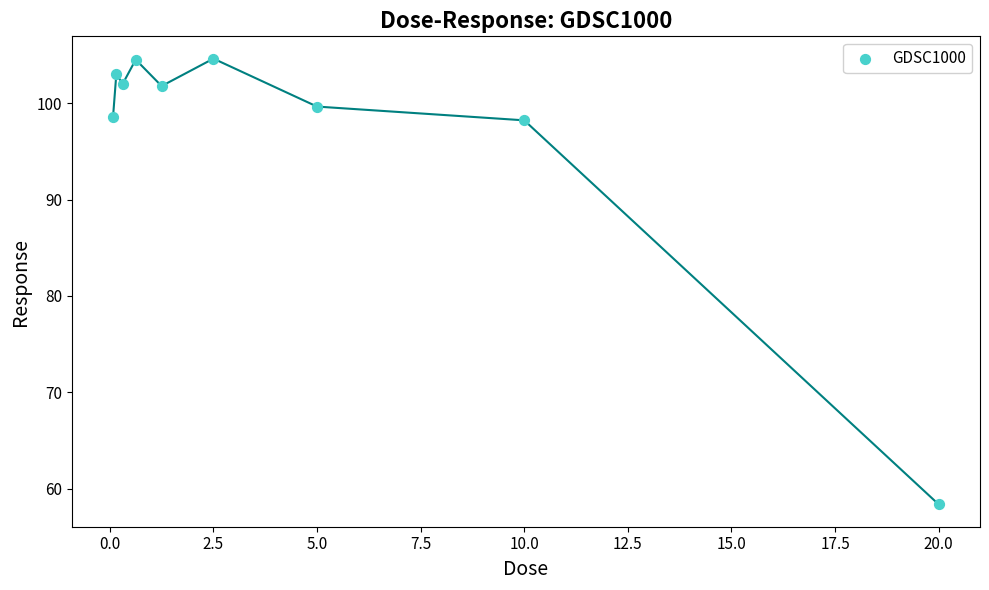

What is the range of Y values (max minus min)?

46.2